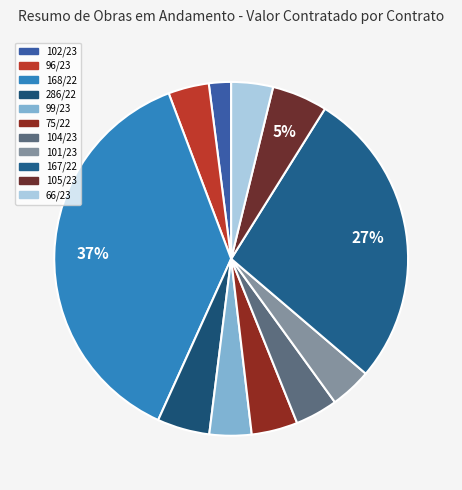

What percentage is the 286/22 slice, to the nearest percent?

5%